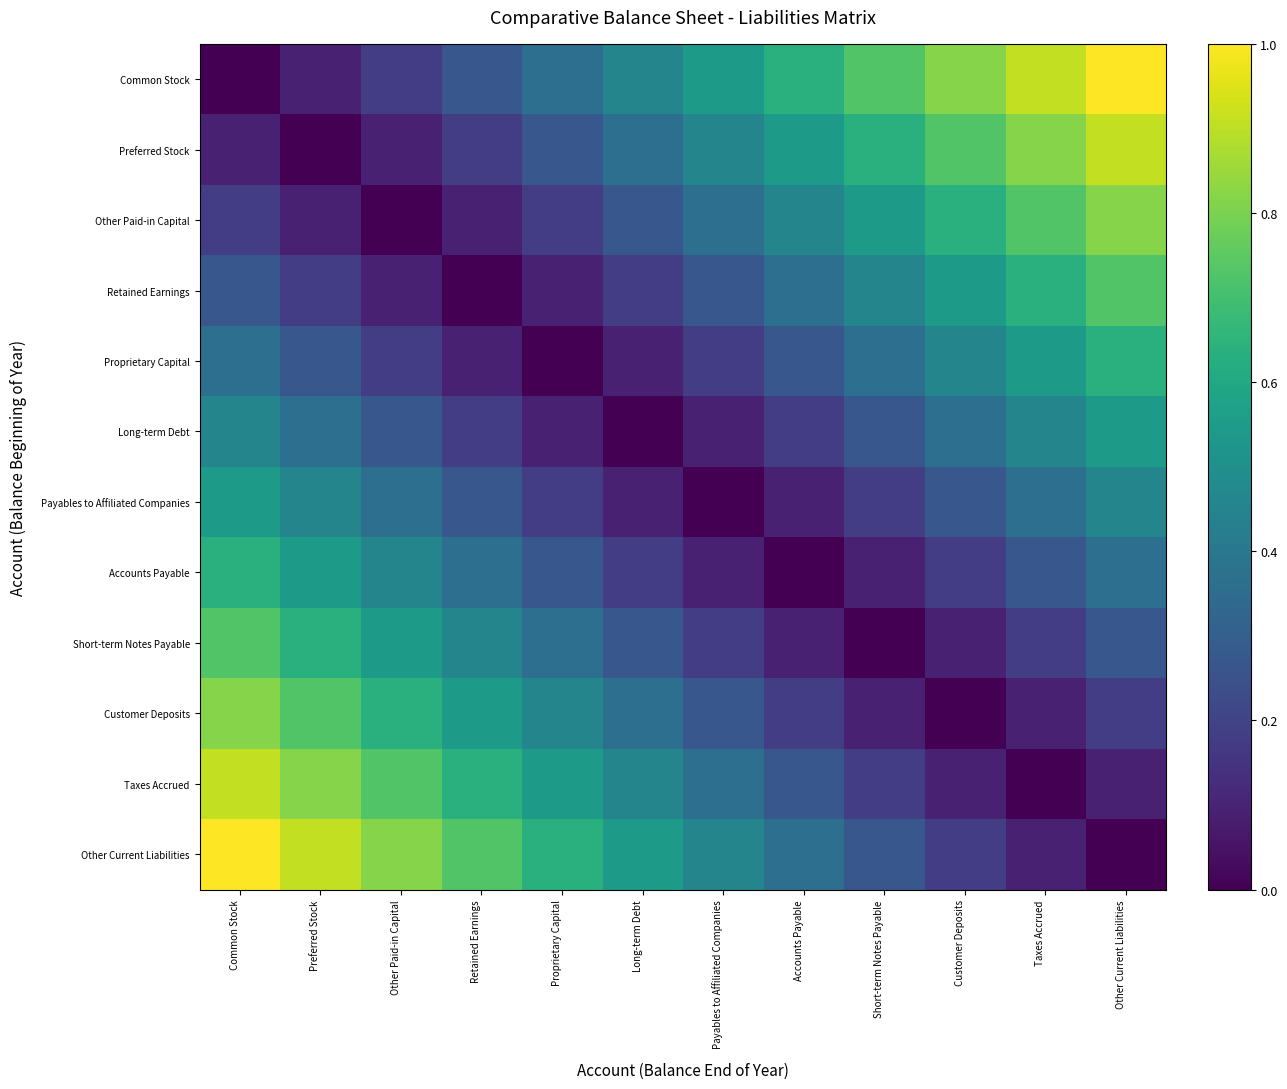

Between Long-term Debt and Preferred Stock, which is larger?

Long-term Debt